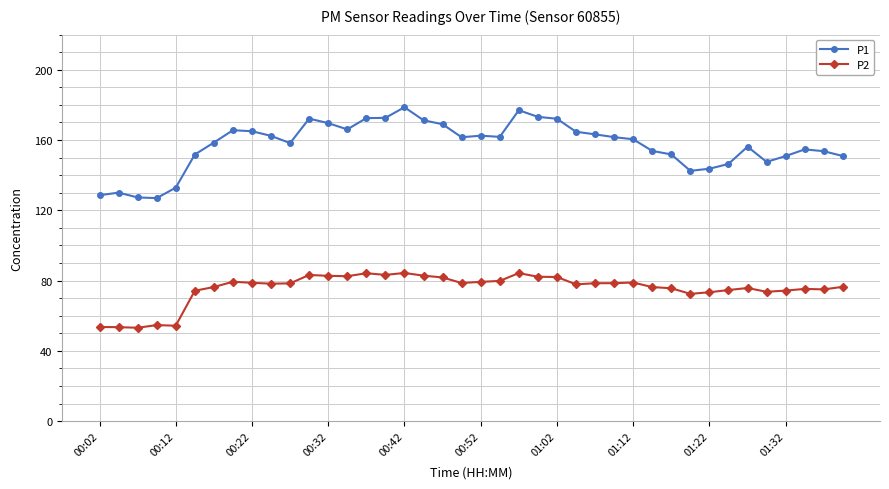

True or false: P2 and P1 cross at least once.

False